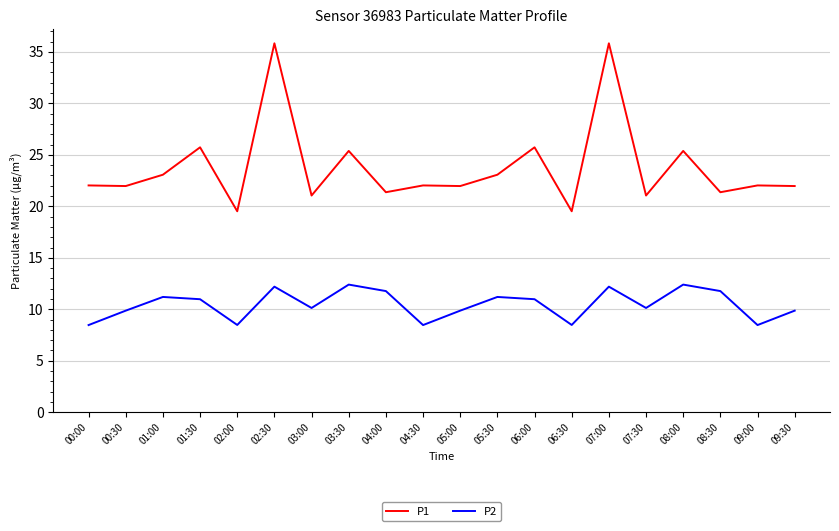

The value of P1 at 09:30 is 14.6. True or false?

False